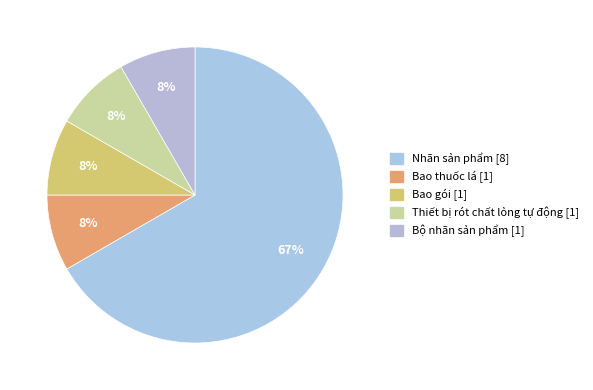

To the nearest percent, what is the combined percentage of Thiết bị rót chất lỏng tự động and Nhãn sản phẩm?

75%